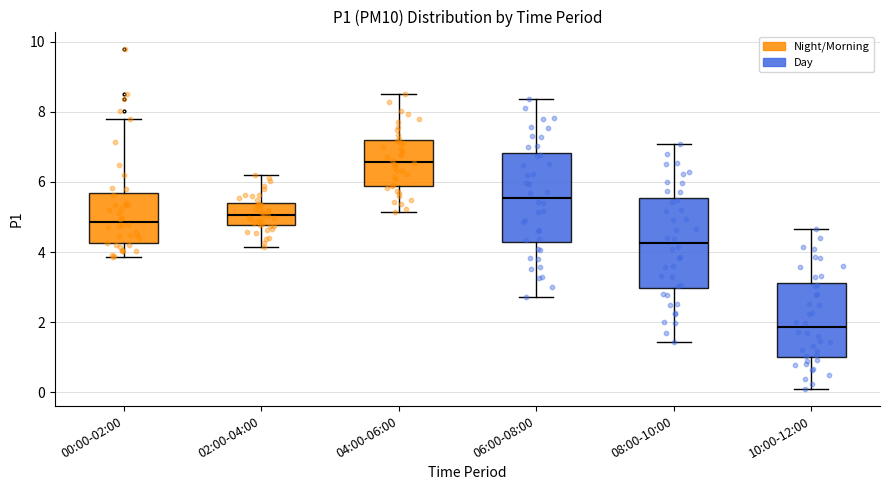

Reading left to right, transcribe this box plot: for each box, give where its median line is, the range the box spans, and where its two whiskers end, as read against the y-axis. The values are not printed on the chart, so give them approximately, as read against the axis.

00:00-02:00: median 4.8, box 4.2 to 5.6, whiskers 3.8 to 7.8
02:00-04:00: median 5.0, box 4.8 to 5.4, whiskers 4.2 to 6.2
04:00-06:00: median 6.6, box 5.8 to 7.2, whiskers 5.2 to 8.6
06:00-08:00: median 5.6, box 4.2 to 6.8, whiskers 2.8 to 8.4
08:00-10:00: median 4.2, box 3.0 to 5.6, whiskers 1.4 to 7.0
10:00-12:00: median 1.8, box 1.0 to 3.2, whiskers 0.2 to 4.6